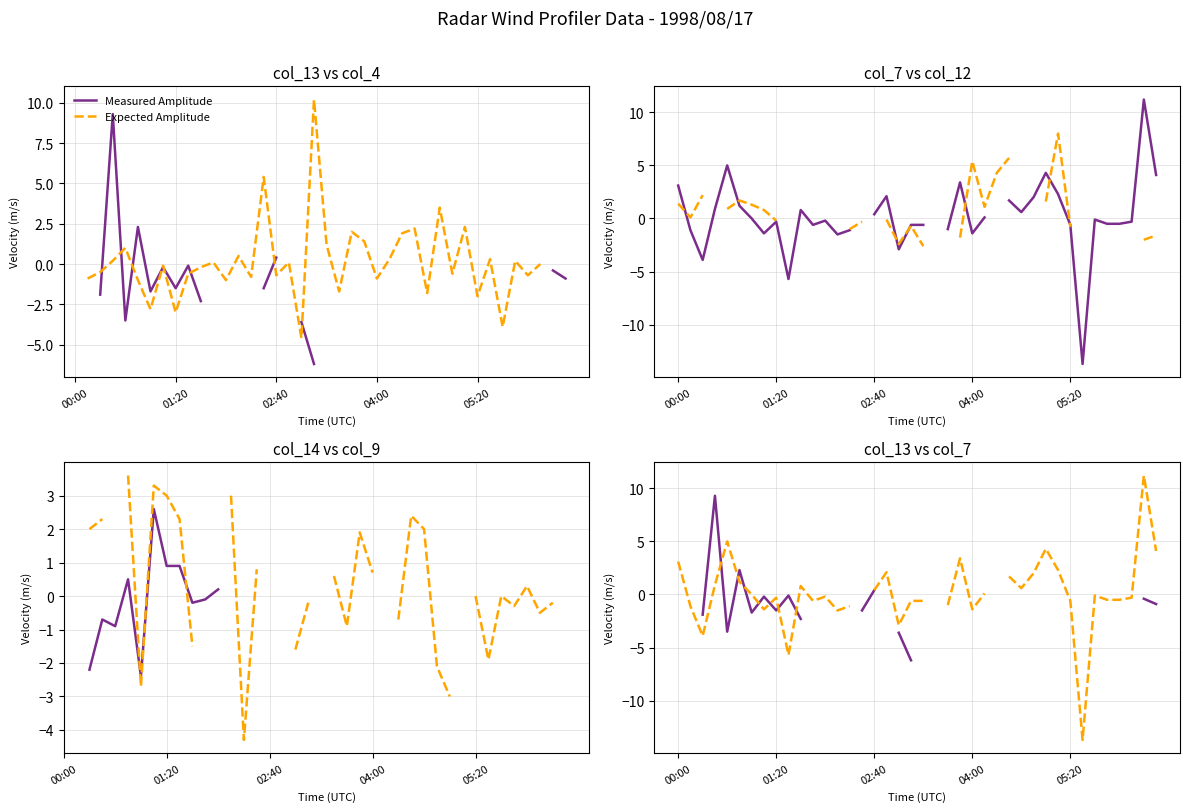

What is the difference between the Expected Amplitude values at 6 and 8?

0.3